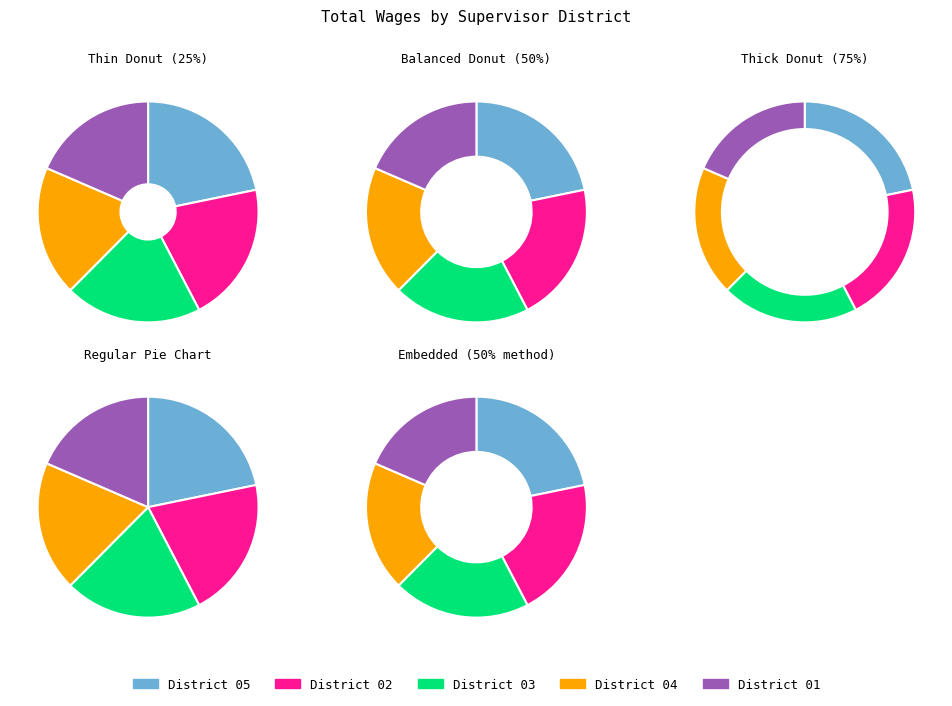

To the nearest percent, what is the difference between the Supervisor - District 04 and Supervisor - District 03 slice percentages?

1%